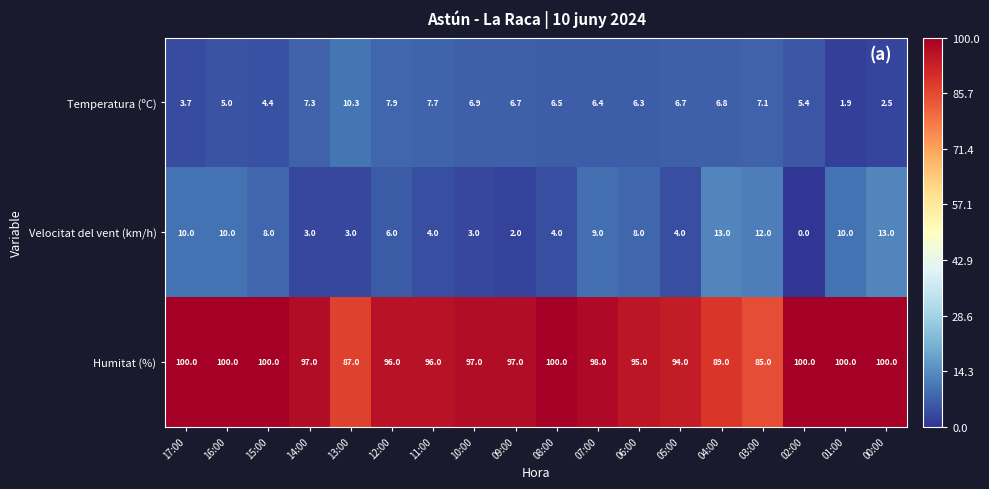

True or false: Velocitat del vent (km/h) has a value of 13.0 at 00:00.

True